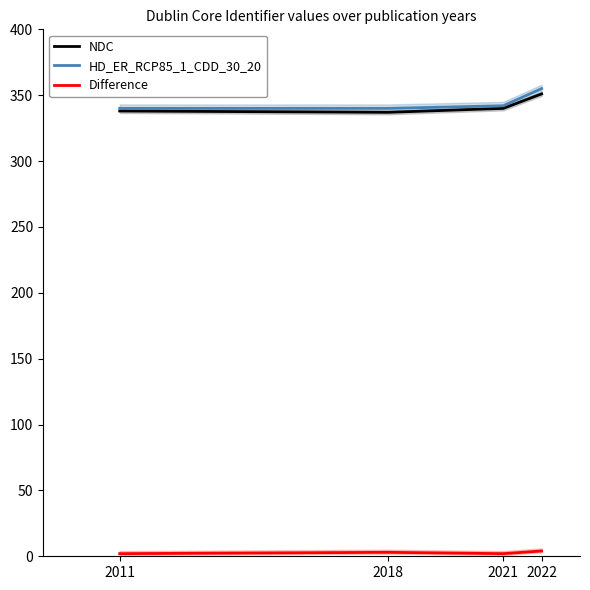

What is the difference between the maximum and minimum values in the Difference series?

2